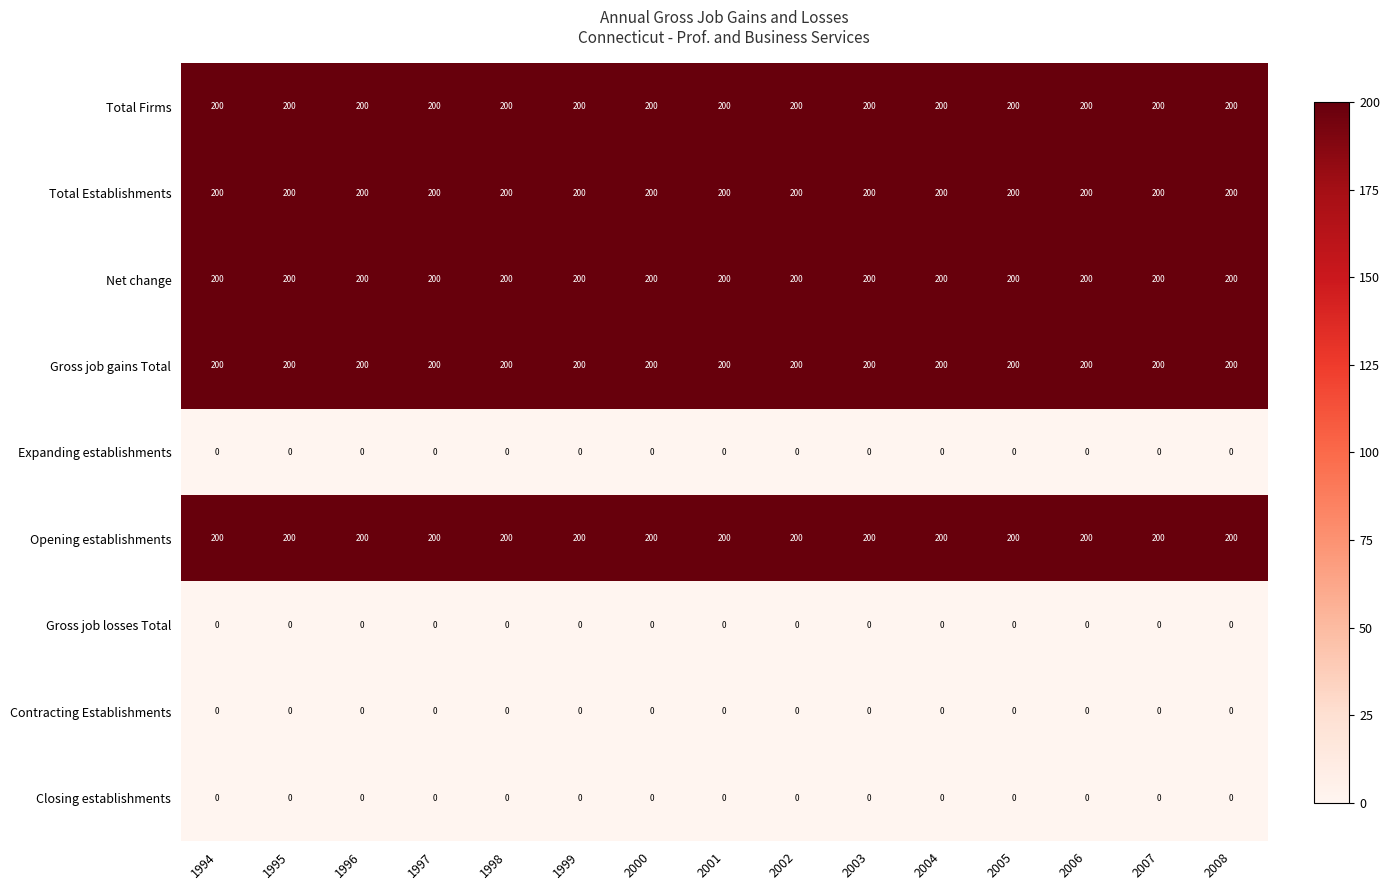

What is the maximum value shown in the chart?

200